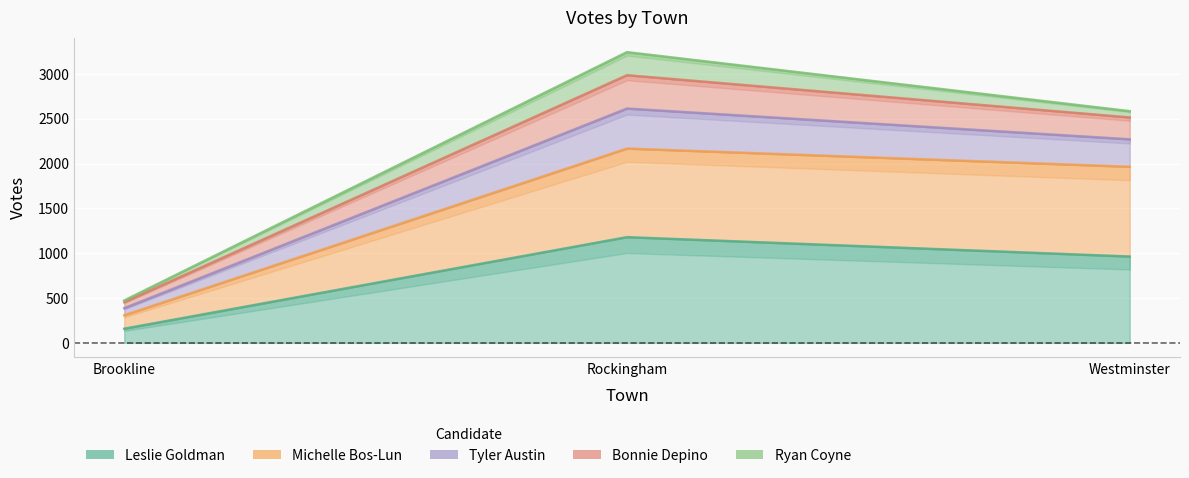

What is the minimum value shown in the chart?

158